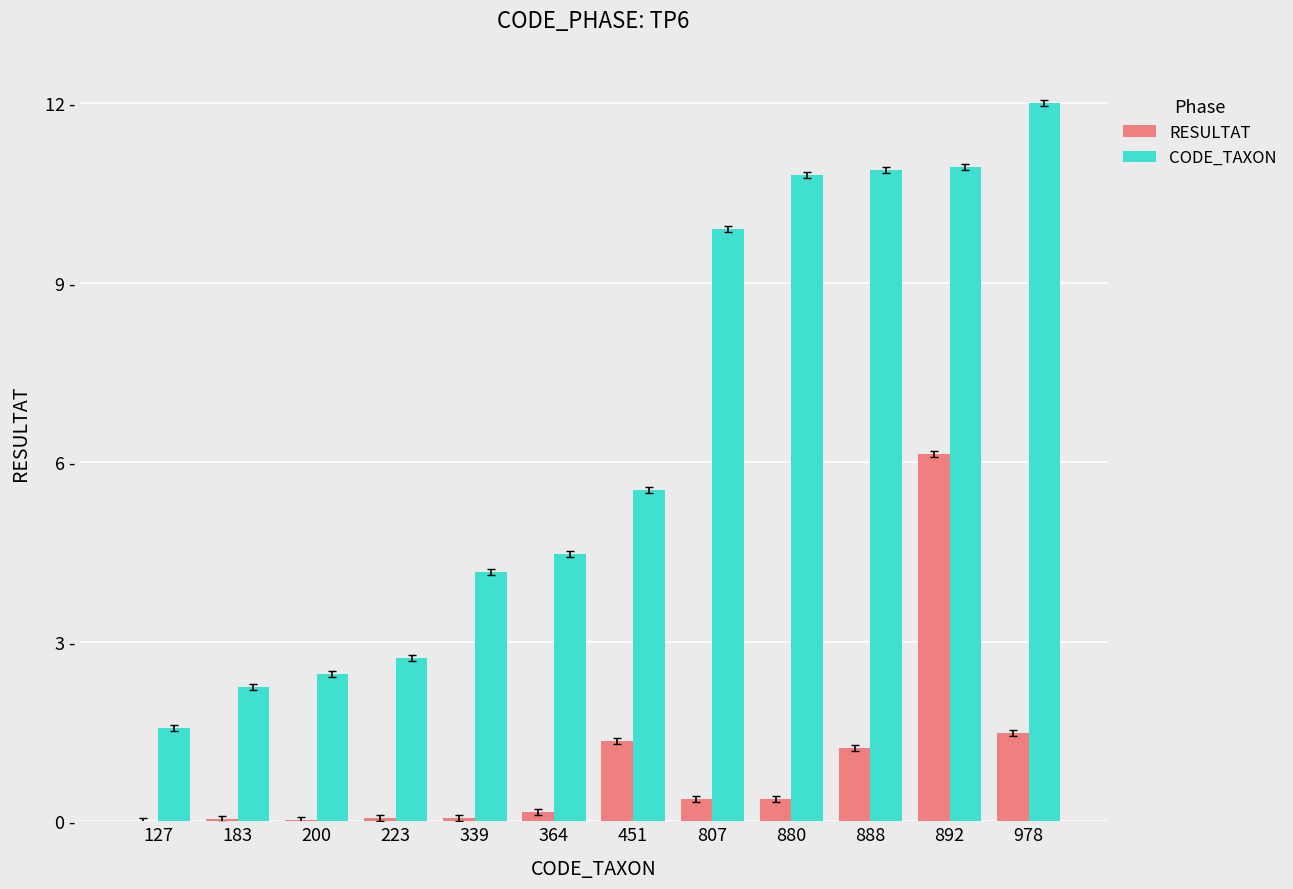

True or false: CODE_TAXON has a value of 1.7 at 200.

False